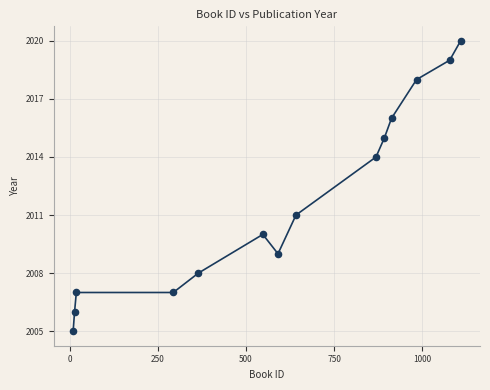

What is the range of X values (max minus min)?

1099